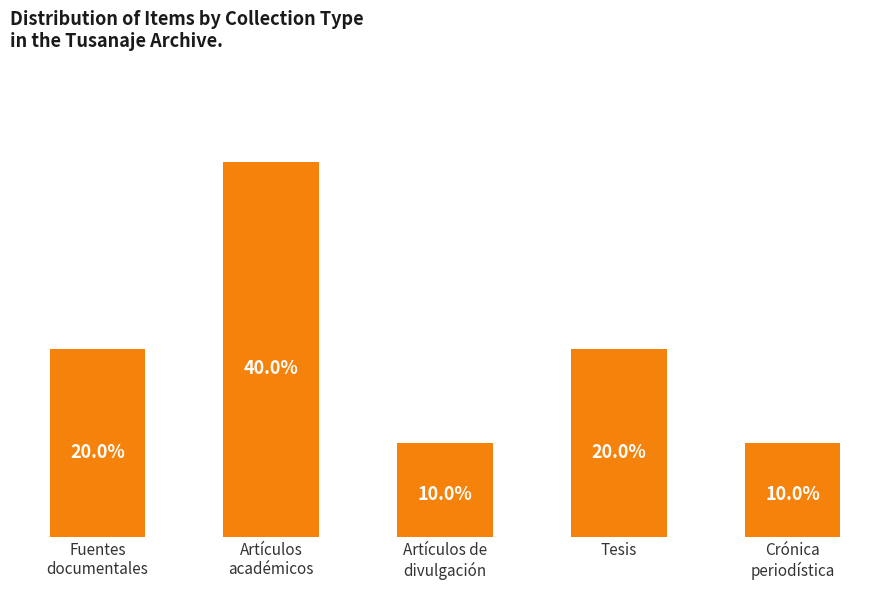

True or false: the data shows 1 at Artículos
académicos.

False